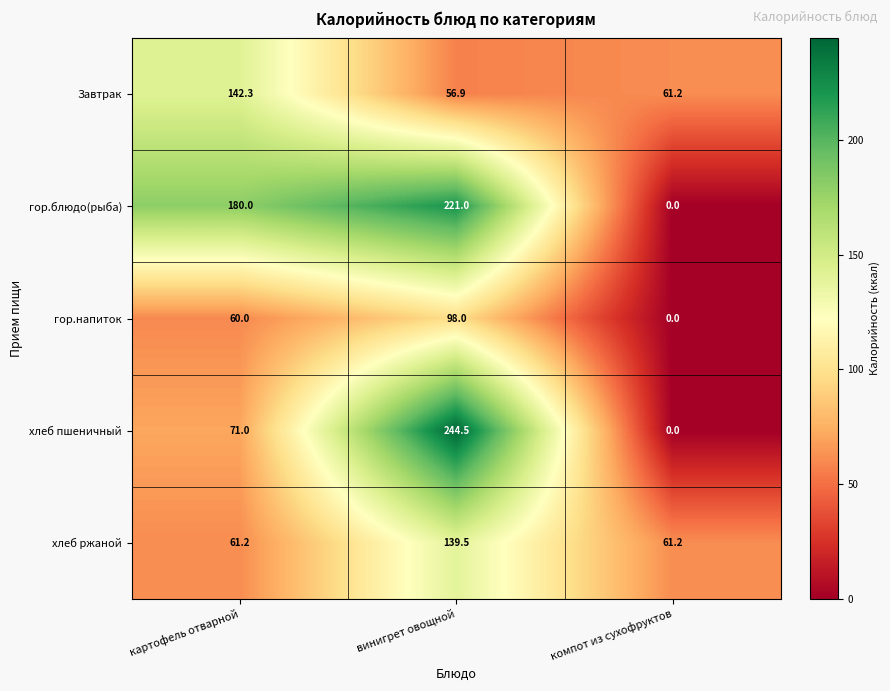

At how many categories does at least one series exceed 43?

3